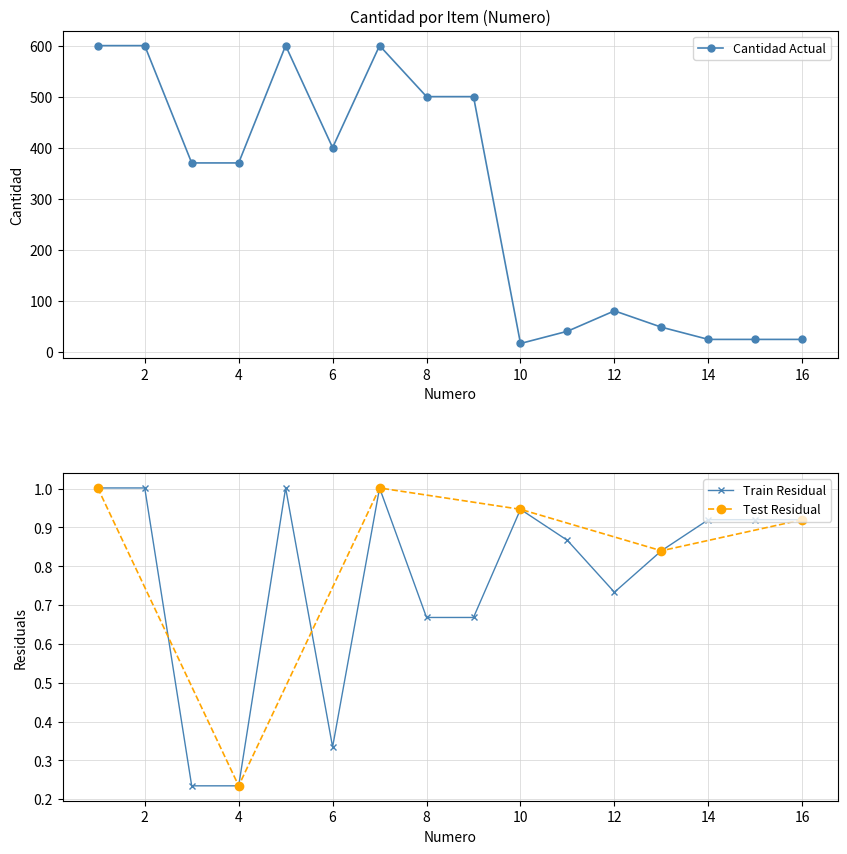

List the labels in order of value, smallest first.

10, 14, 15, 16, 11, 13, 12, 3, 4, 6, 8, 9, 1, 2, 5, 7